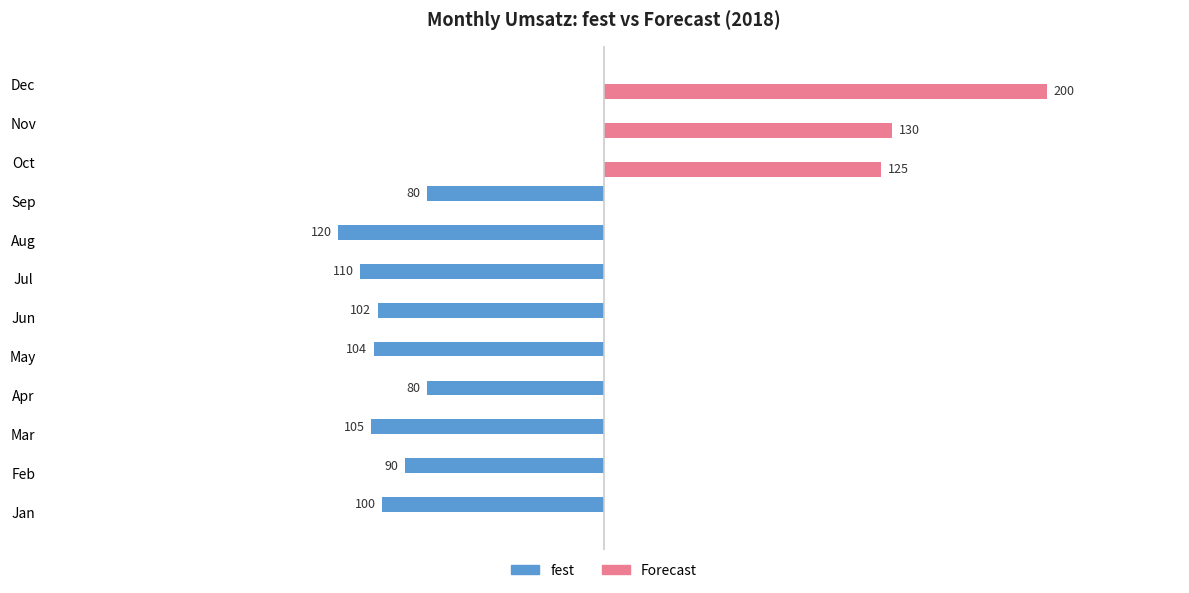

Which series has the largest total across all categories?

Forecast